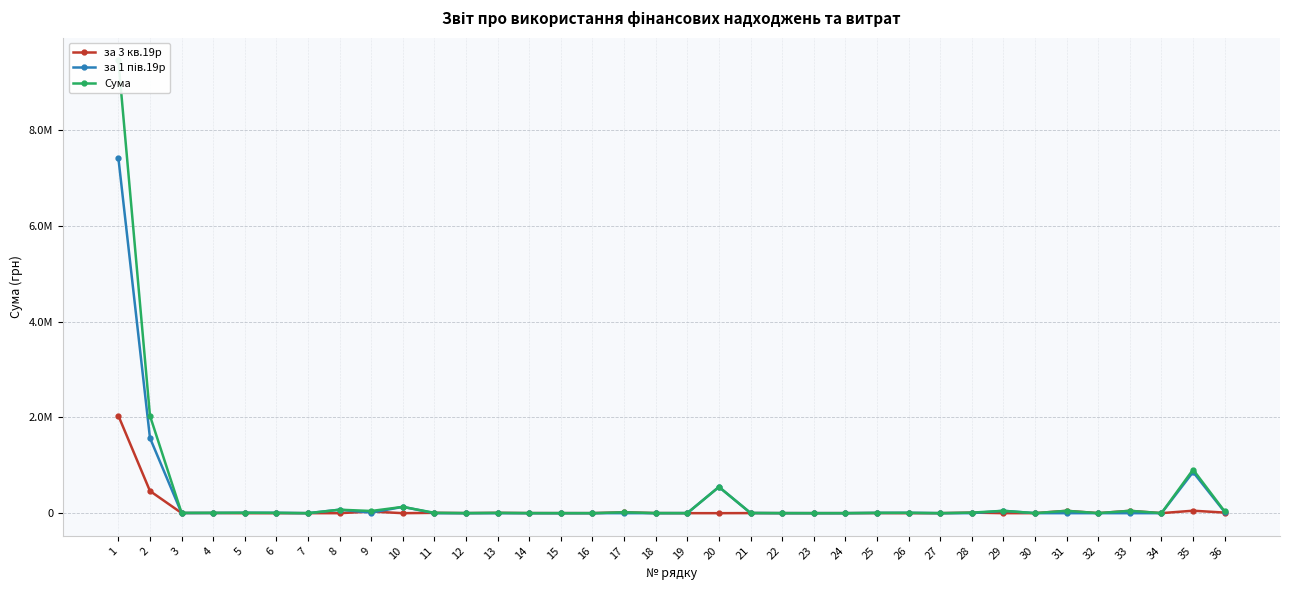

In за 3 кв.19р, how many points are lower than both neighbors (excluding endpoints)?

8